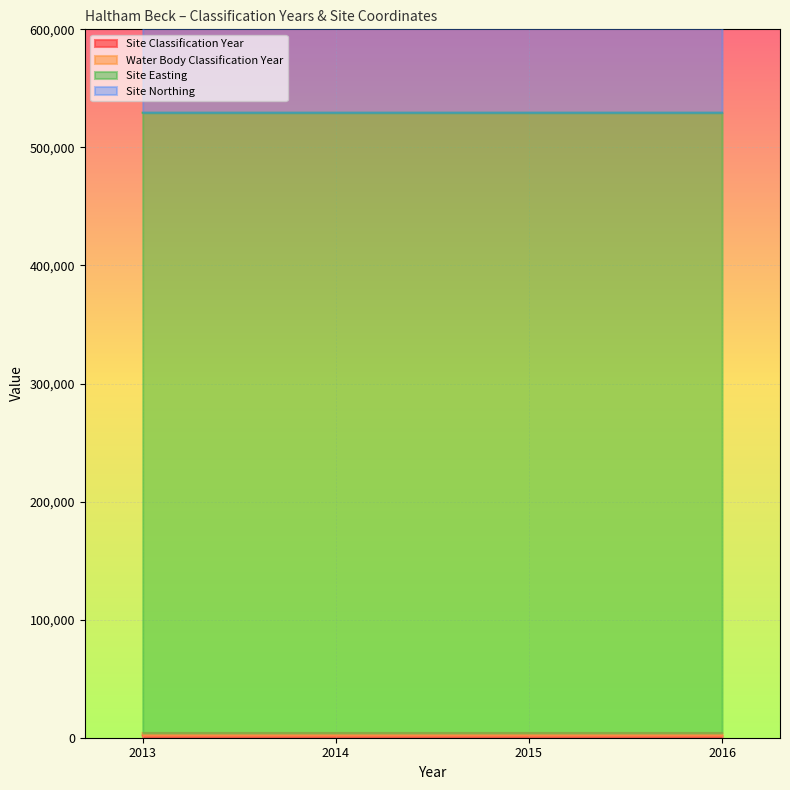

Between 2015 and 2016, which series saw the biggest shift?

Water Body Classification Year